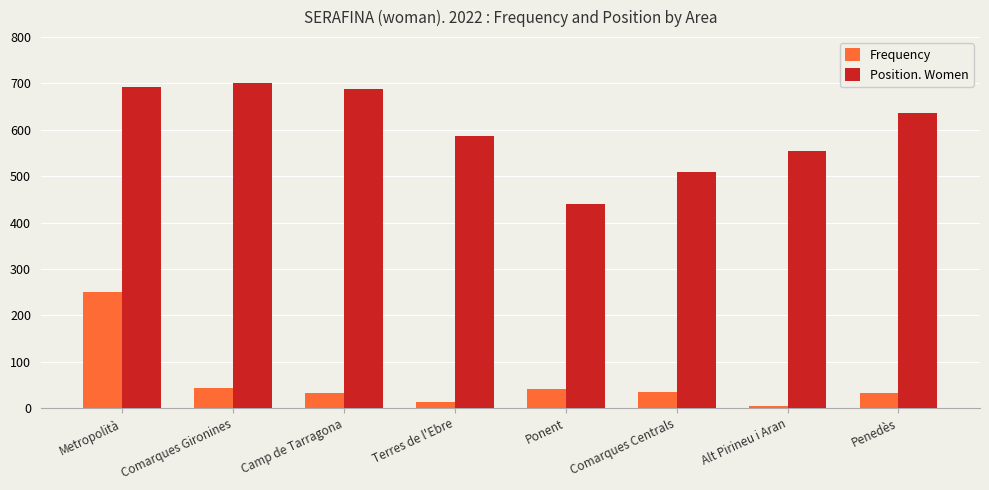

Rank the series by their average value, from lowest to highest.

Frequency, Position. Women